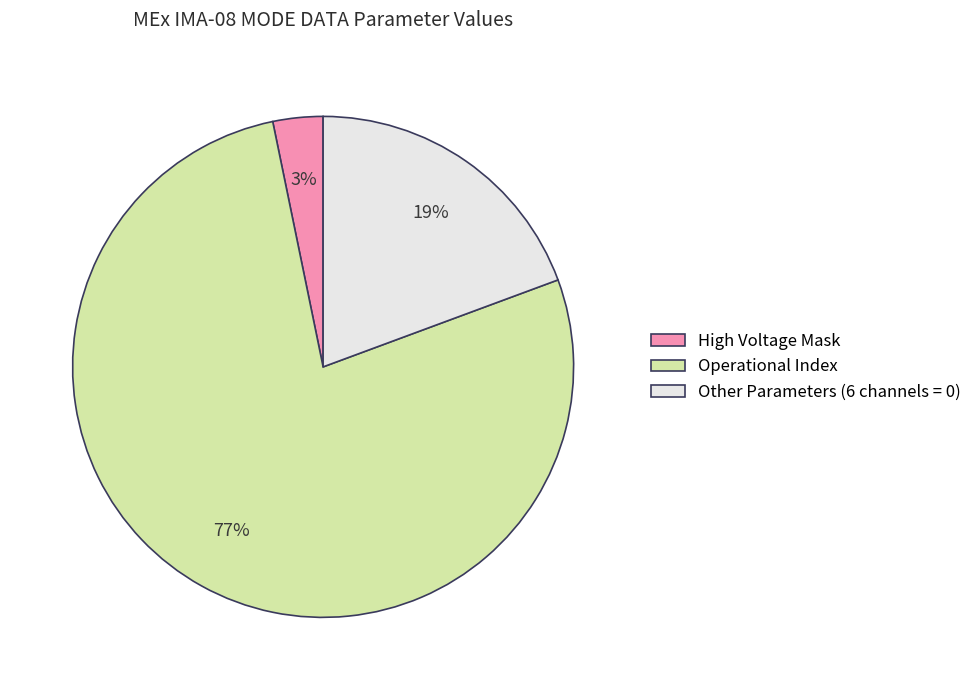

True or false: Other Parameters (6 channels = 0) accounts for 19% of the total.

True